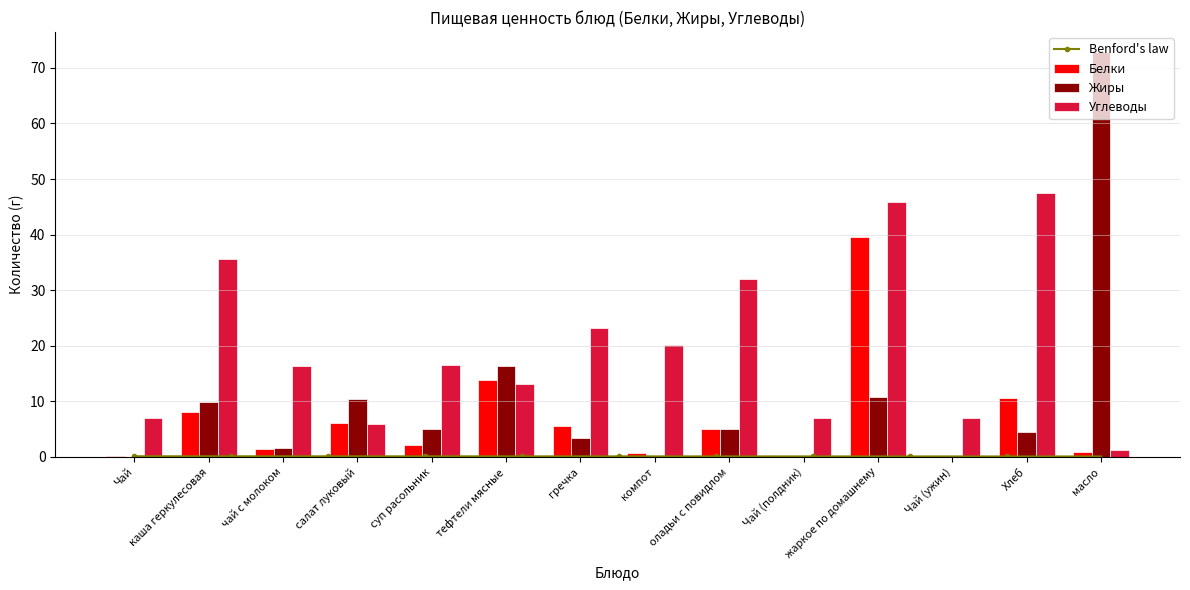

True or false: Углеводы has a value of 3.5 at салат луковый.

False